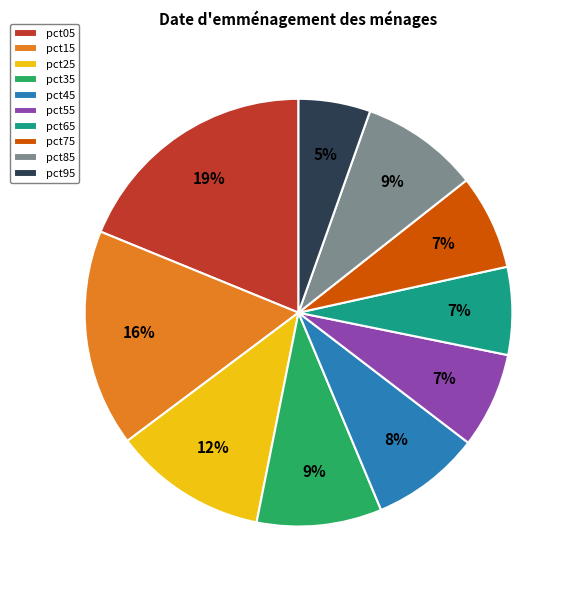

To the nearest percent, what is the combined percentage of pct35 and pct85?

18%